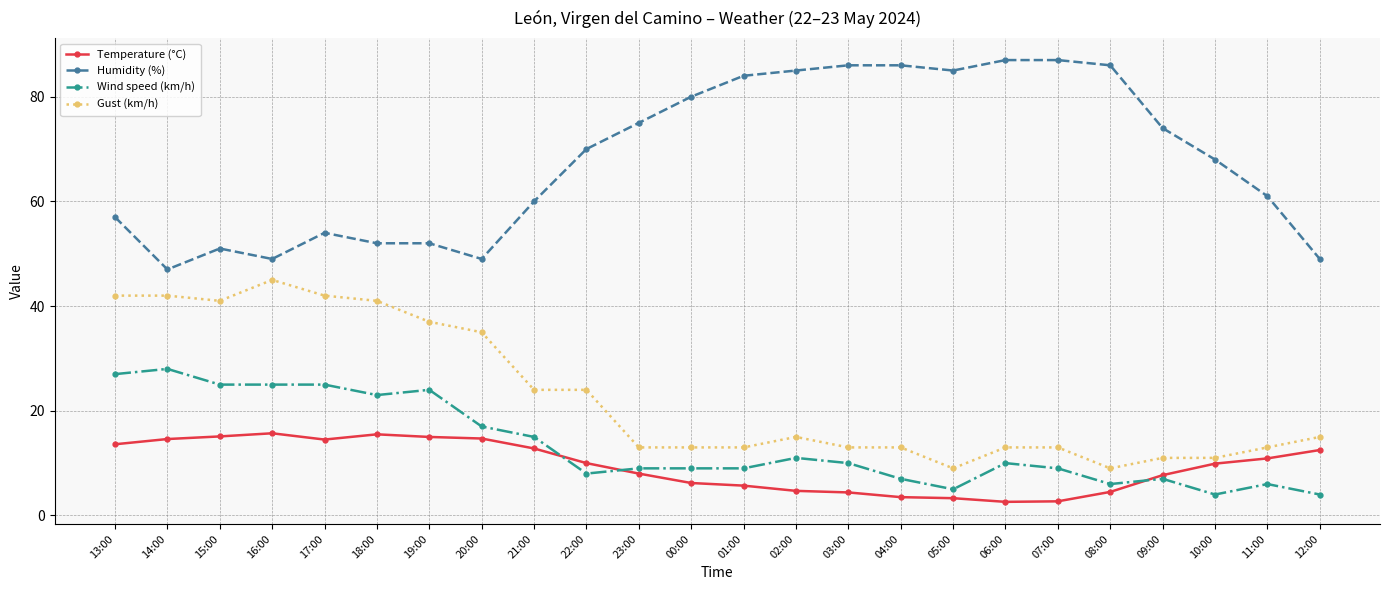

The Gust (km/h) series shows 17.7 at 10:00. True or false?

False